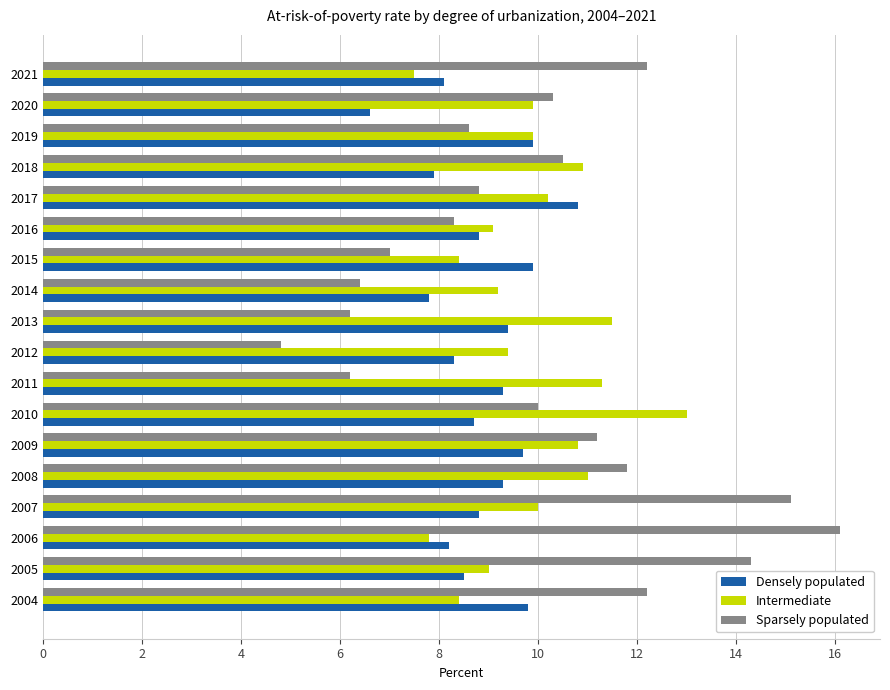

At which category is the sum across all series the highest?

2007